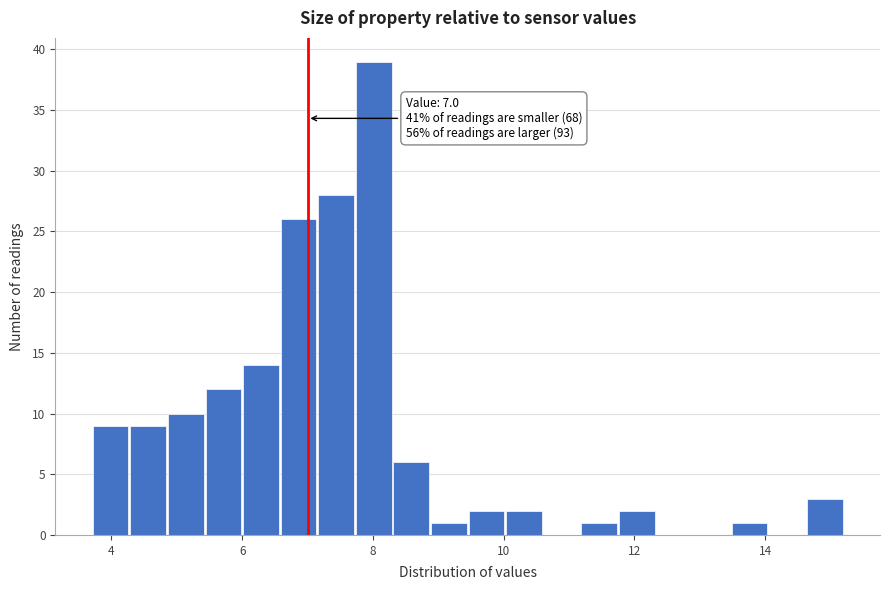

Read against the x-axis, roughly where is the centre of the tallest bar?

8.0